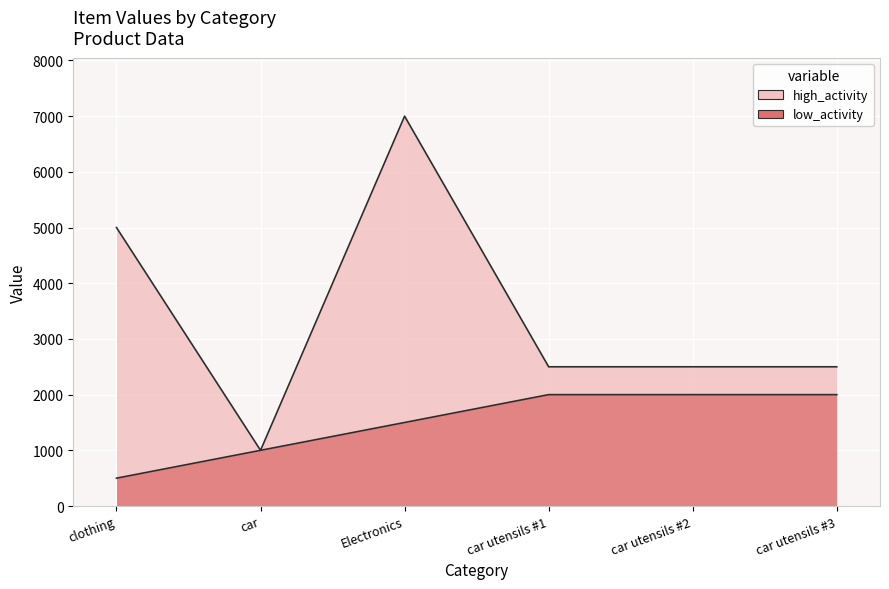

Does the chart display data point markers on the line(s)?

No